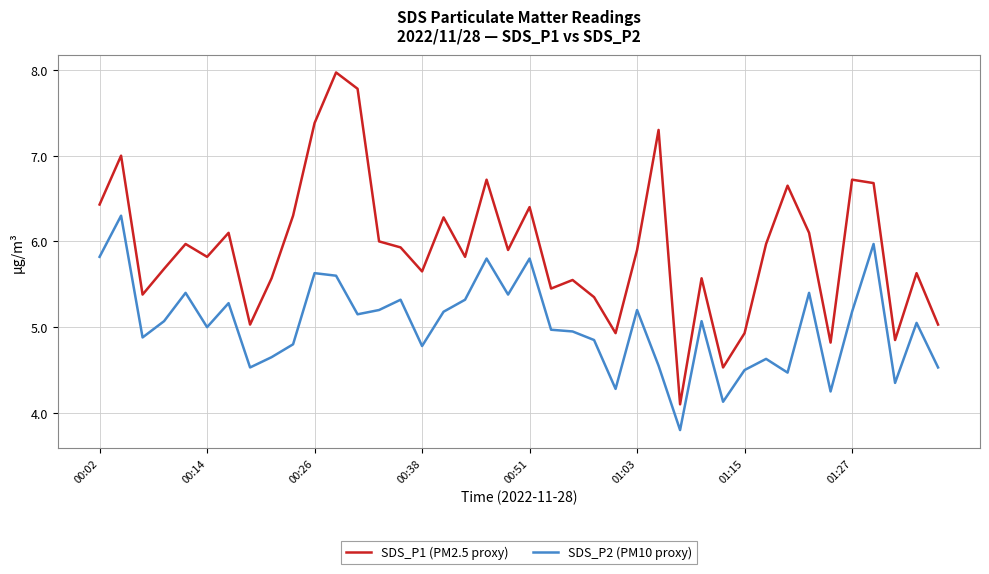

What is the difference between the maximum and minimum values in the SDS_P1 (PM2.5 proxy) series?

3.9